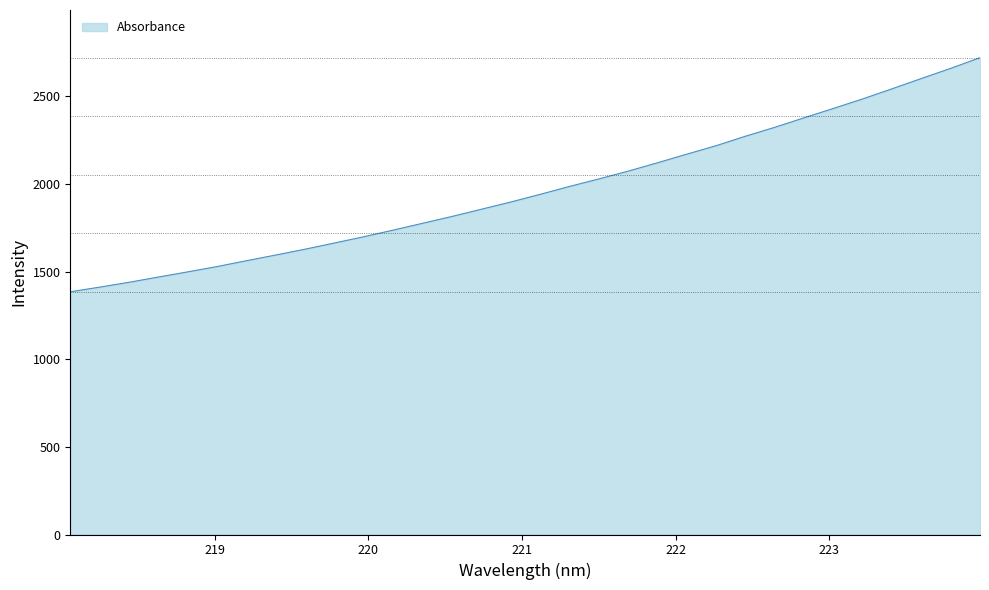

Reading left to right, what are all the values shown in this chart?

1385.3	1411.7	1439.4	1469.4	1498.9	1529.2	1562.6	1595.1	1628.5	1663.8	1699.6	1737.4	1776.2	1815.3	1856.4	1897.5	1941.2	1986.3	2029.1	2073.7	2121.4	2170.6	2219.0	2273.1	2323.8	2378.1	2431.6	2486.1	2543.7	2602.4	2660.3	2721.2